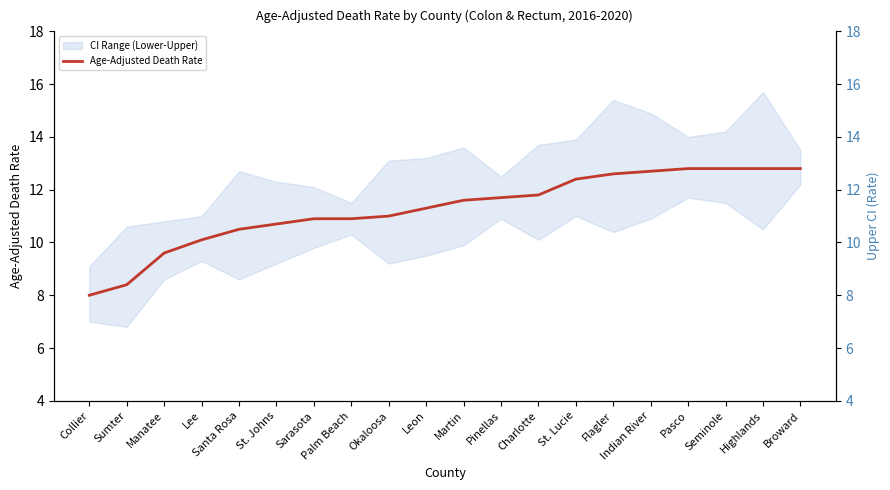

Where is Age-Adjusted Death Rate nearest to the value 10?

Lee